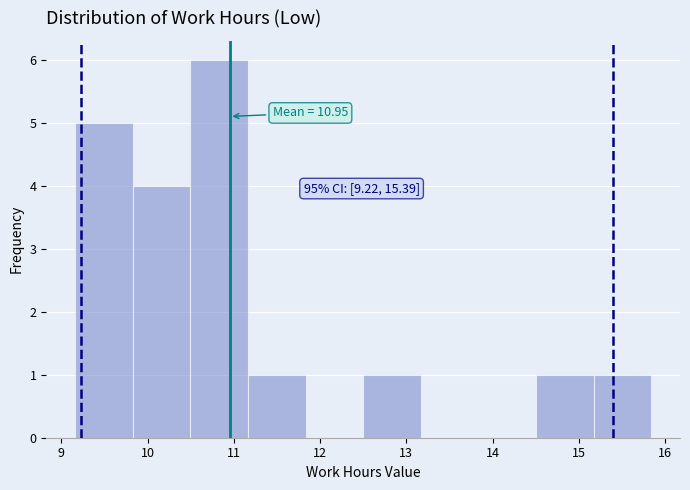

Over which range of the x-axis is the bar tallest?

10.5 to 11.2